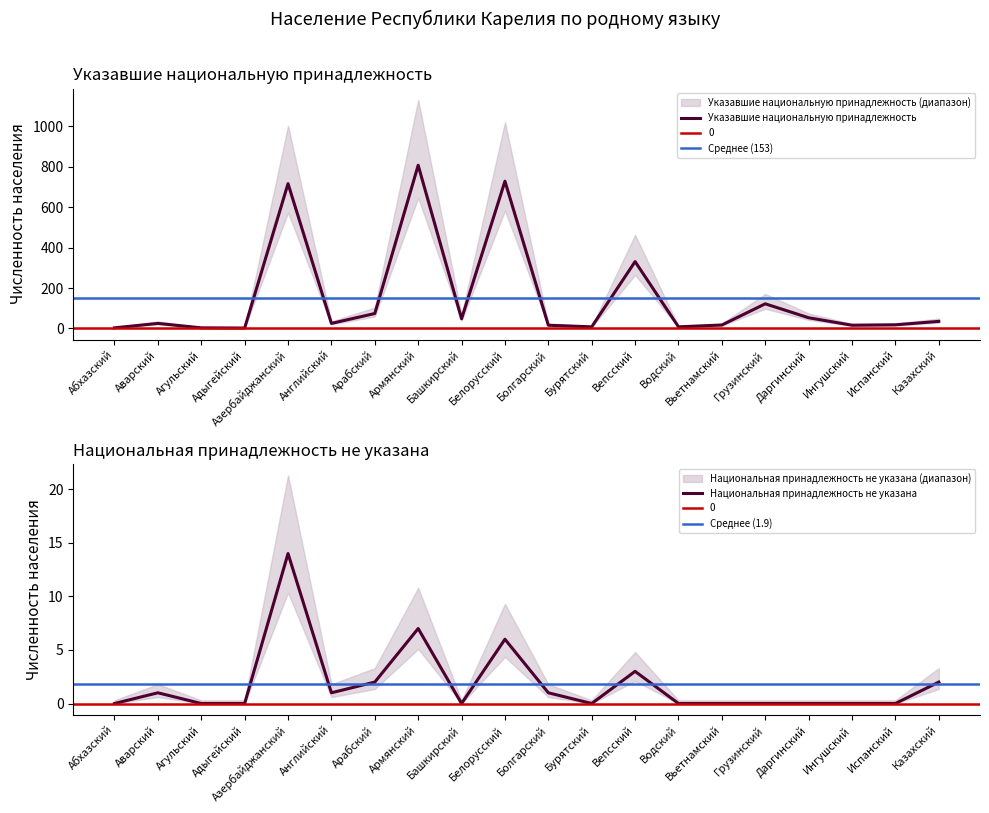

Between Башкирский and Абхазский, which is larger?

Башкирский